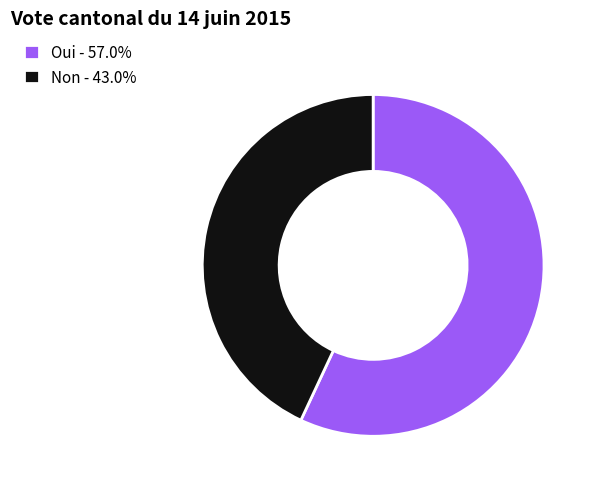

What is the ratio of the value at Non - 43.0% to the value at Oui - 57.0%?

0.8